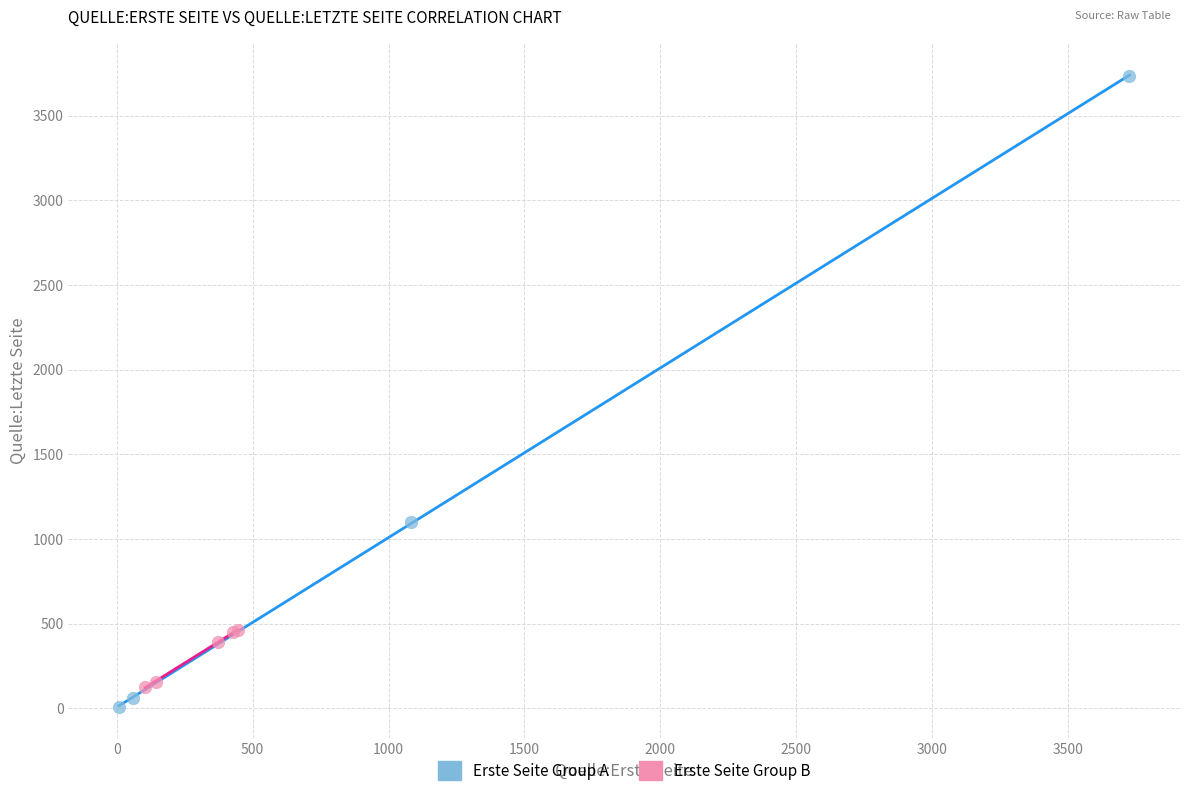

Which series has the widest spread of Y values?

Erste Seite Group A